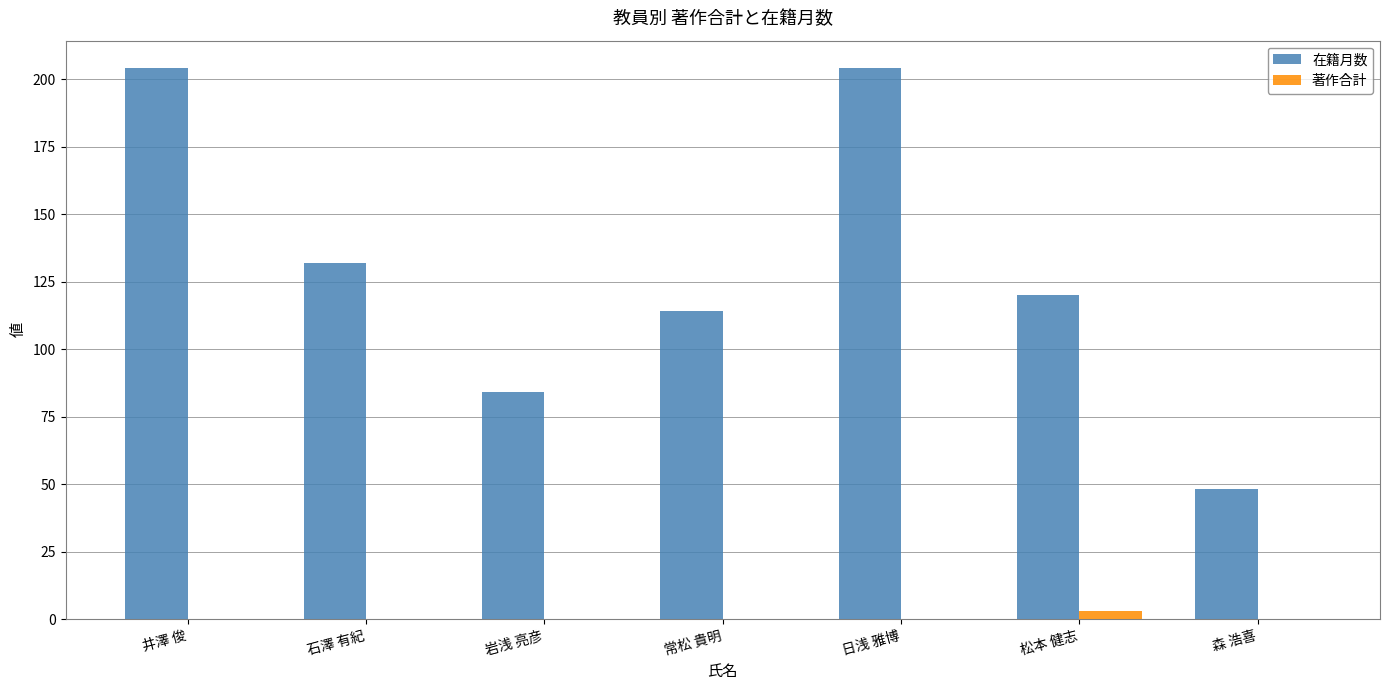

True or false: 著作合計 has a value of 0 at 常松 貴明.

True